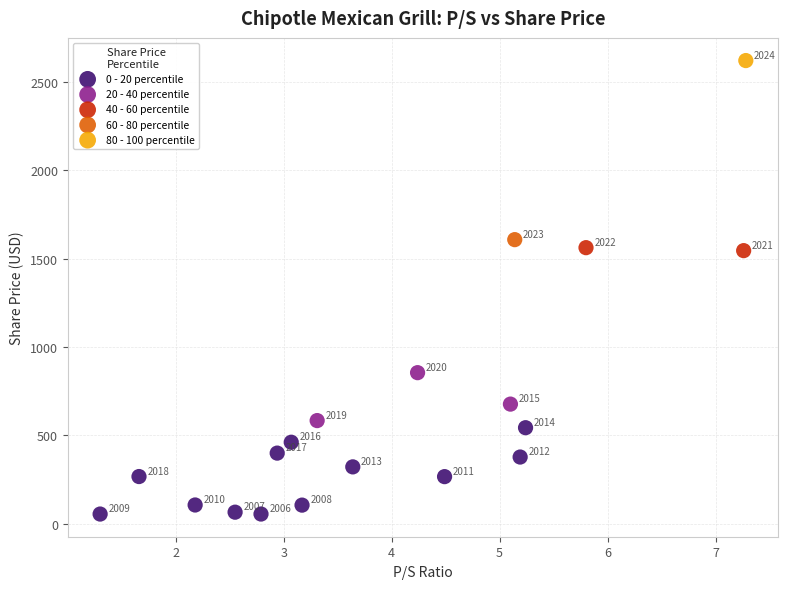

Which series contains the lowest Y value?

0 - 20 percentile